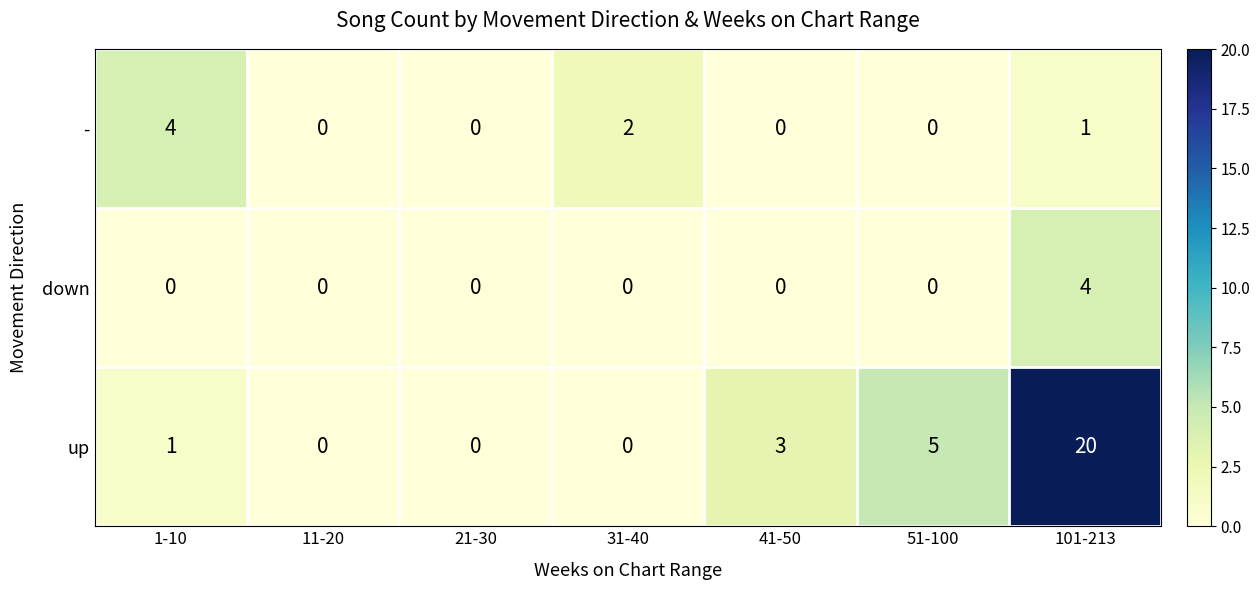

What is the sum of all up values?

29